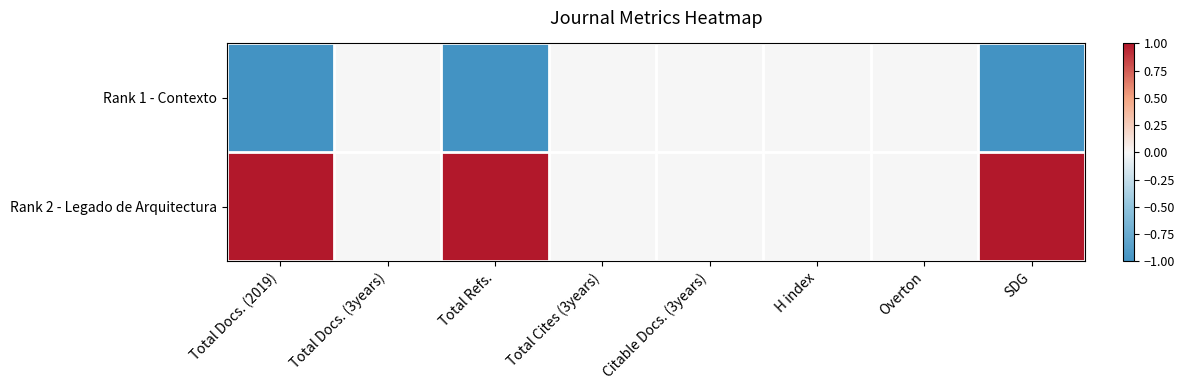

Count the number of data series in this chart.

2